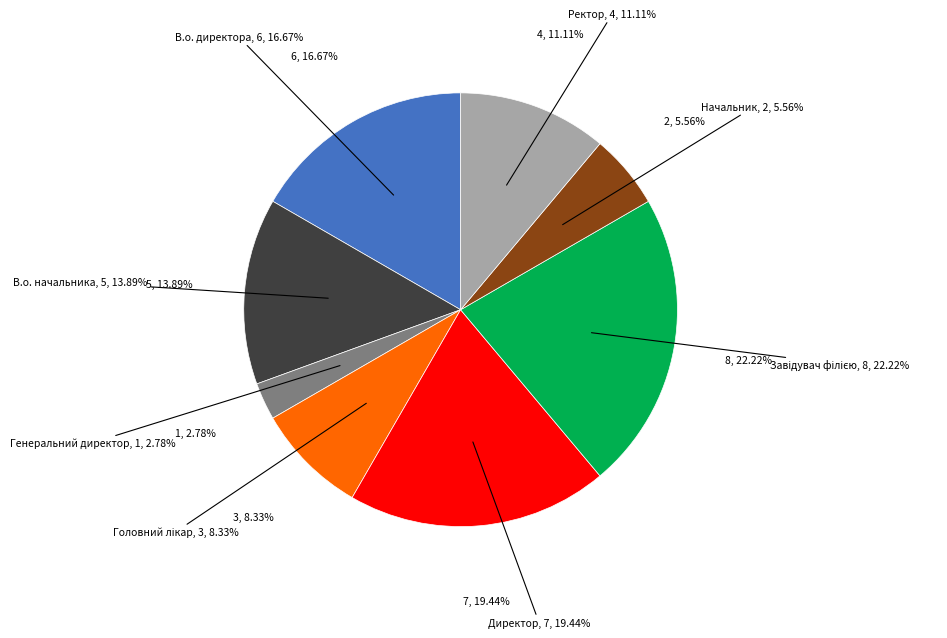

Is Начальник the majority of the pie?

No